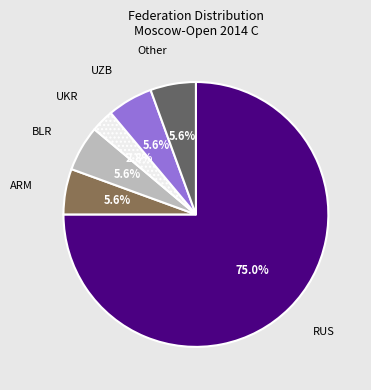

Is there a majority slice in this chart?

Yes